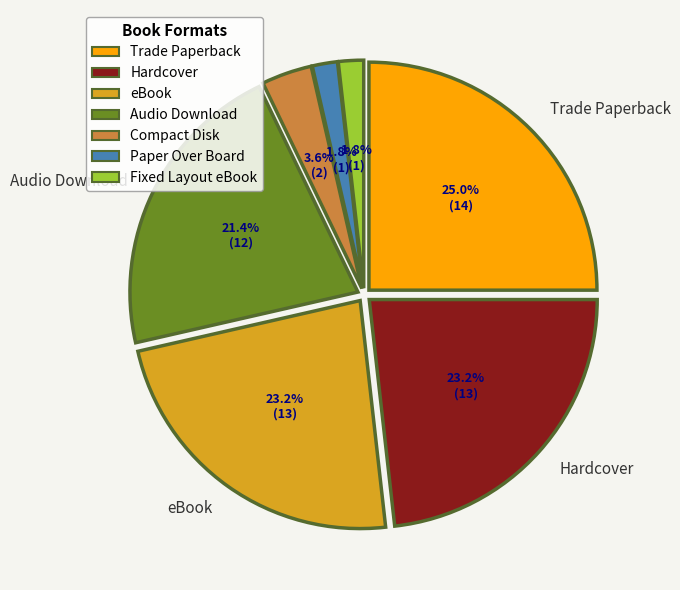

True or false: Audio Download accounts for 13% of the total.

False